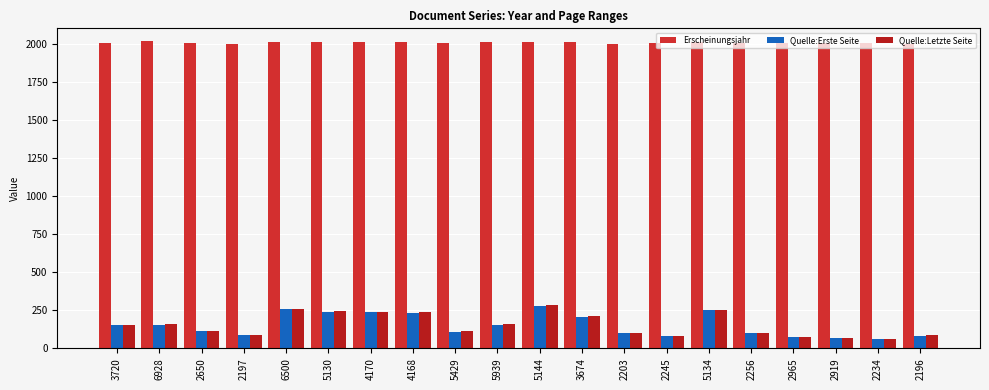

What position from the right is 3720?

20